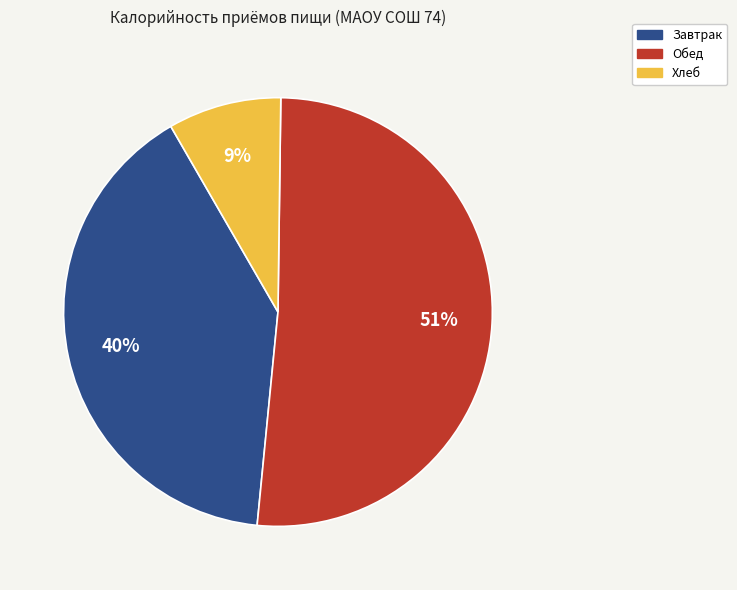

How many slices are in this pie chart?

3